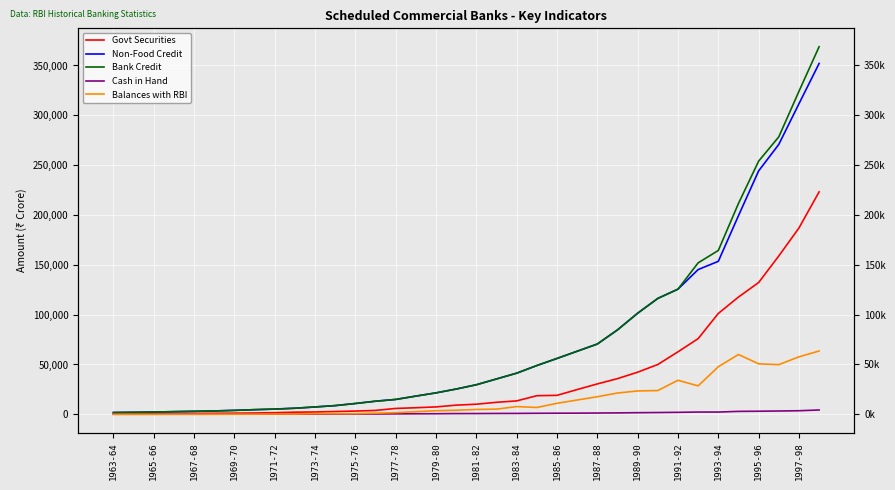

How many data points in Cash in Hand are less than 788?

18